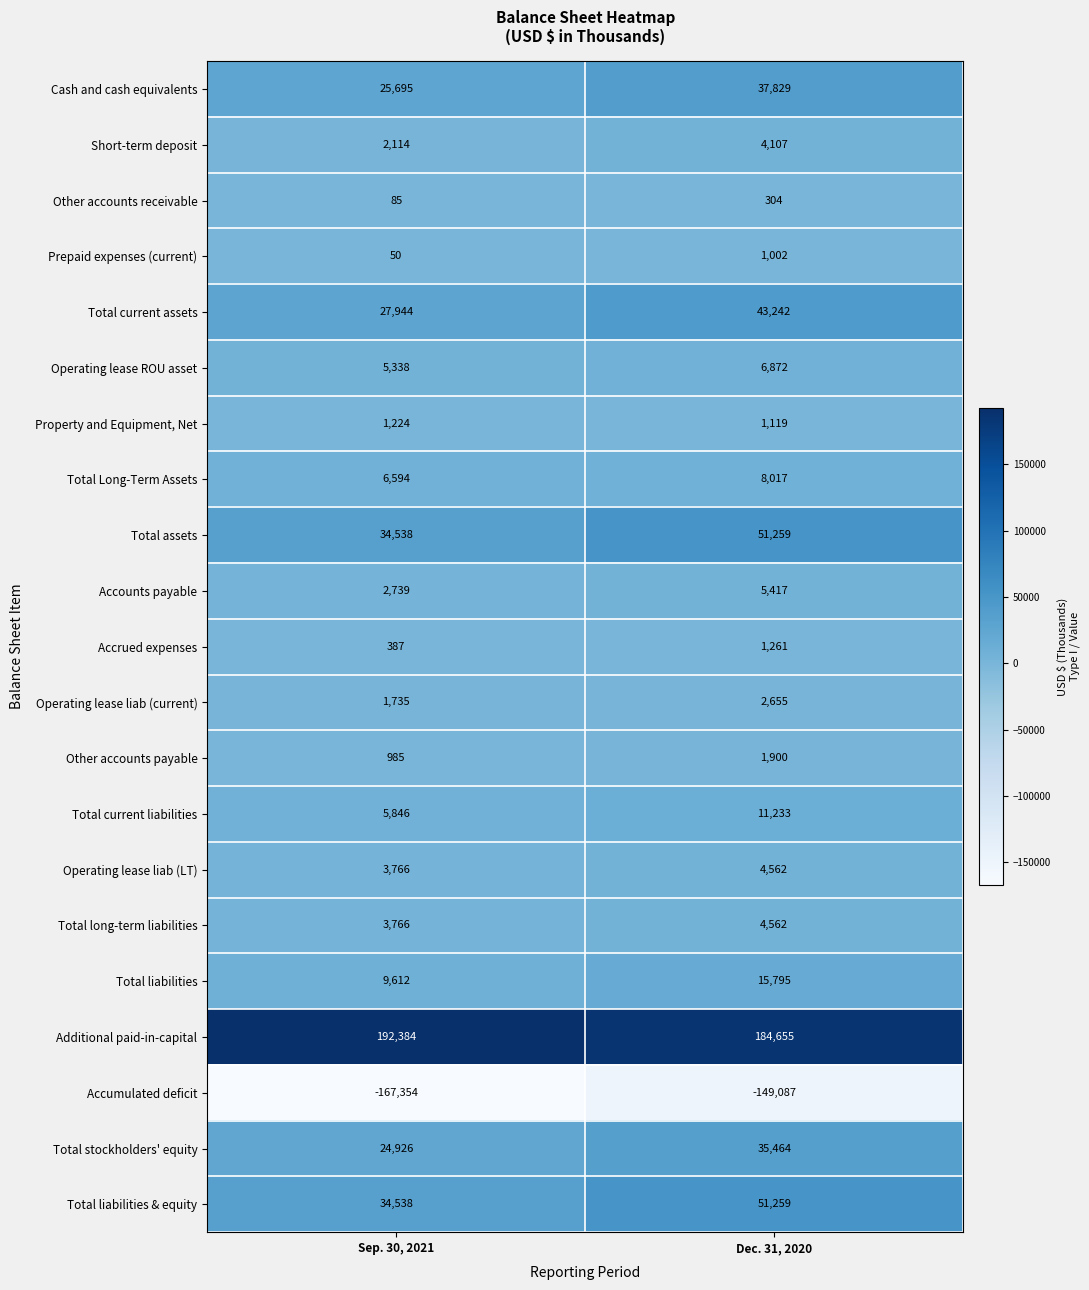

What is the total value across all series at Sep. 30, 2021?

216912